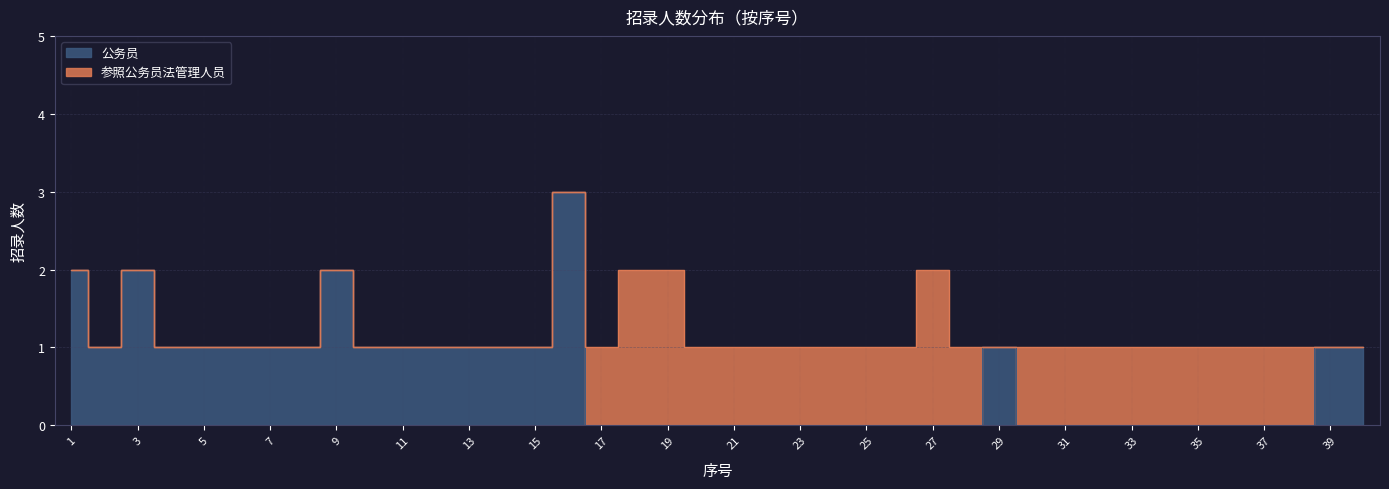

How many interior local peaks (higher than both neighbors) does the data have?

4